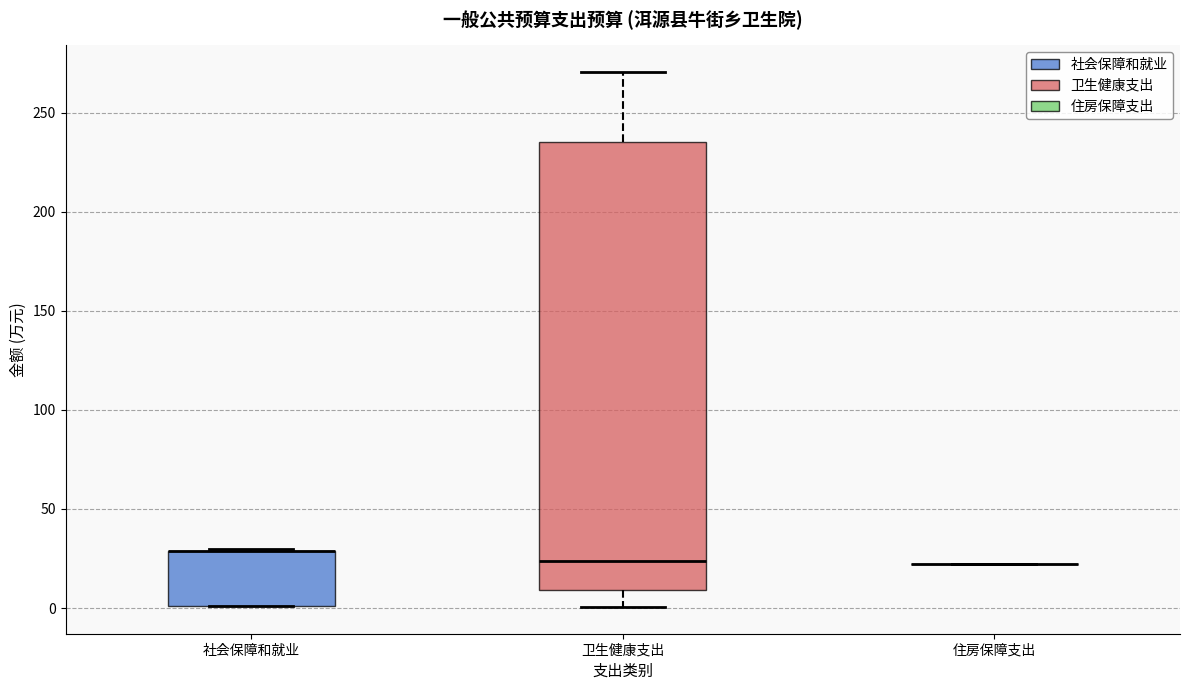

Reading left to right, transcribe this box plot: for each box, give where its median line is, the range the box spans, and where its two whiskers end, as read against the y-axis. The values are not printed on the chart, so give them approximately, as read against the axis.

社会保障和就业: median 30 (drawn on the box's upper edge), box 0 to 30, whiskers 0 to 30
卫生健康支出: median 25, box 10 to 235, whiskers 0 to 270
住房保障支出: box collapsed to a line at 20, whiskers 20 to 20